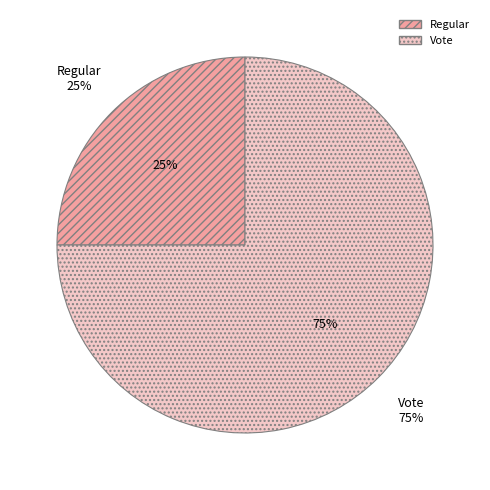

How many segments does this pie chart have?

2